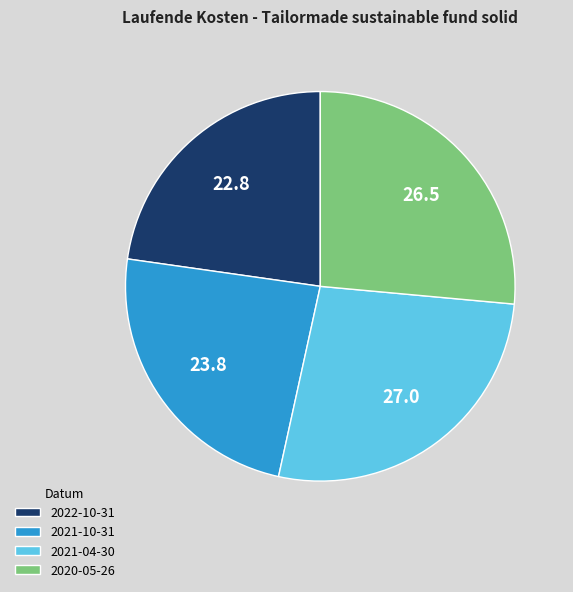

What is the largest slice in the pie chart?

2021-04-30